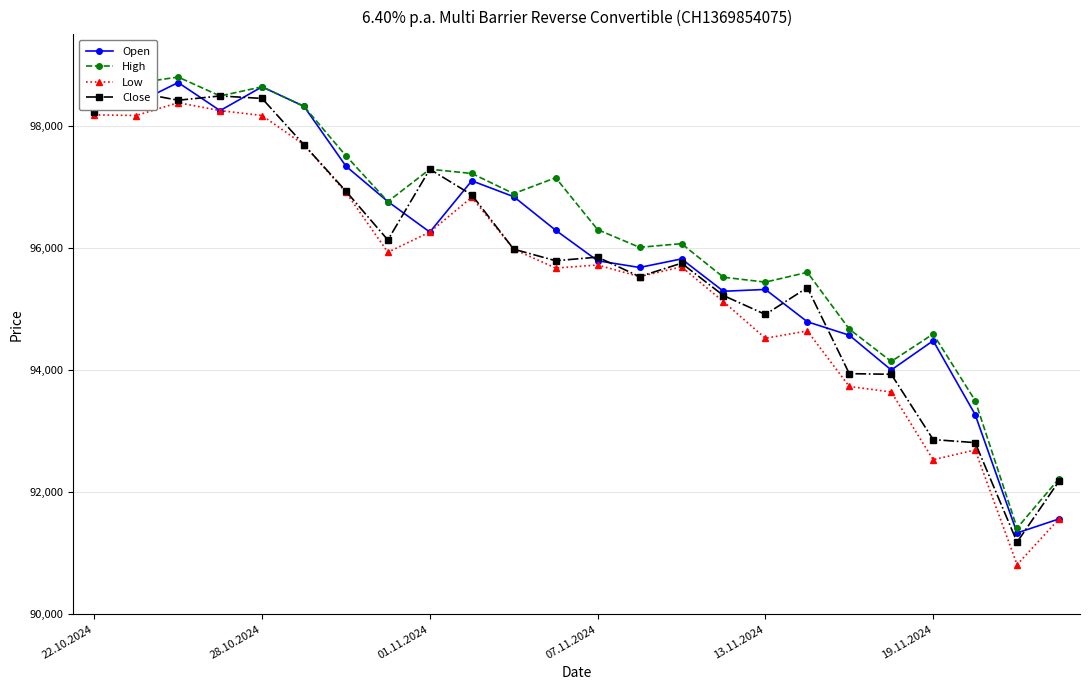

Read the High value at 07.11.2024.

96300